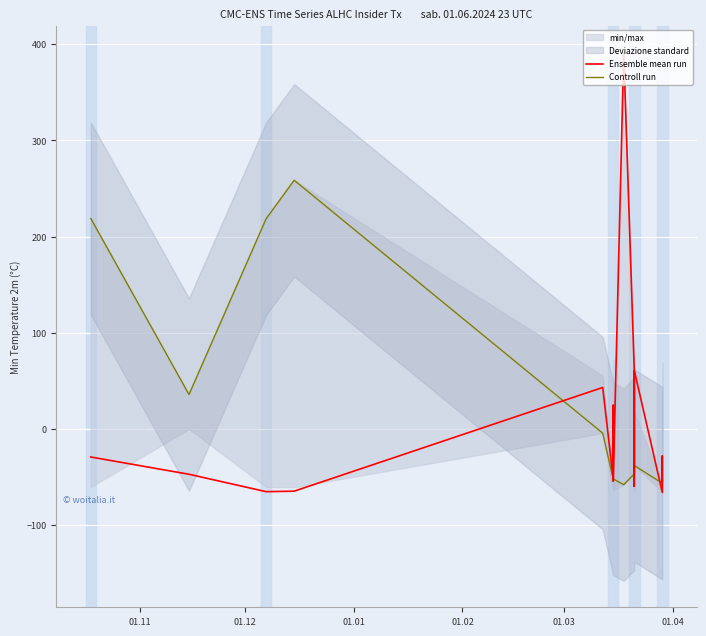

How many lines are shown in the chart?

2